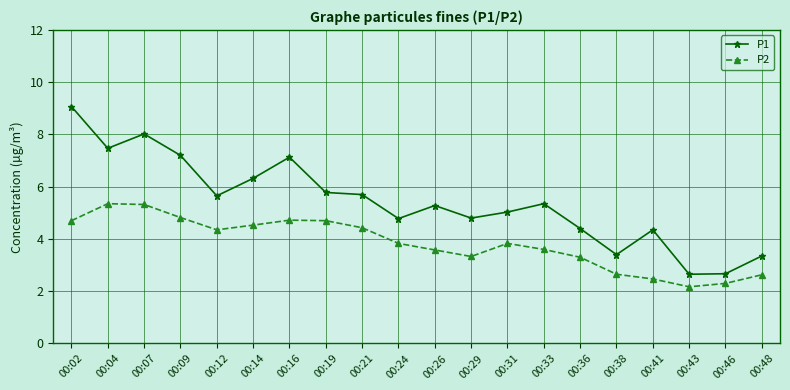

Rank the series at 00:02 from lowest to highest value.

P2, P1